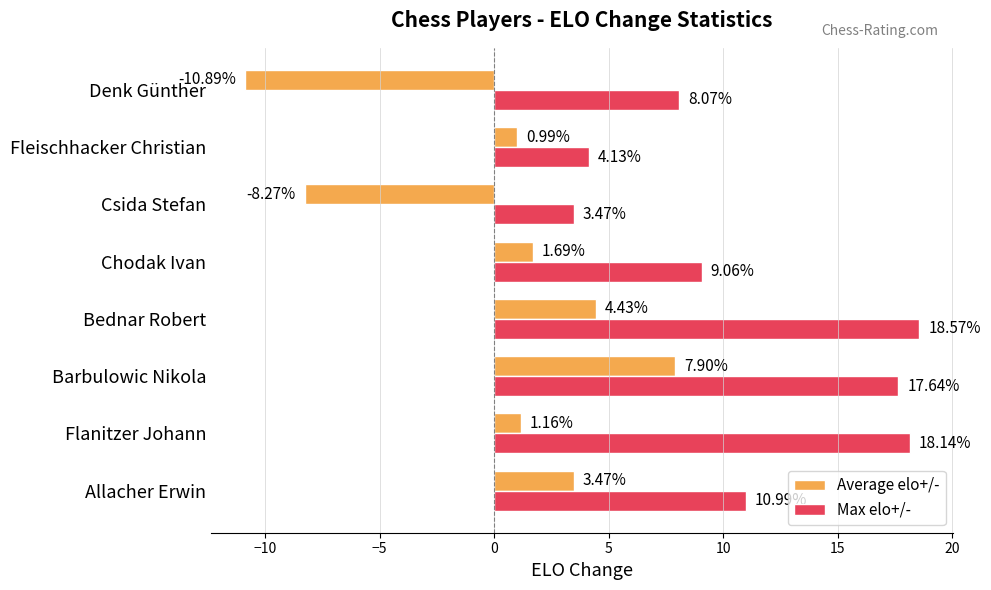

List the series in order of their peak value, lowest first.

Average elo+/-, Max elo+/-